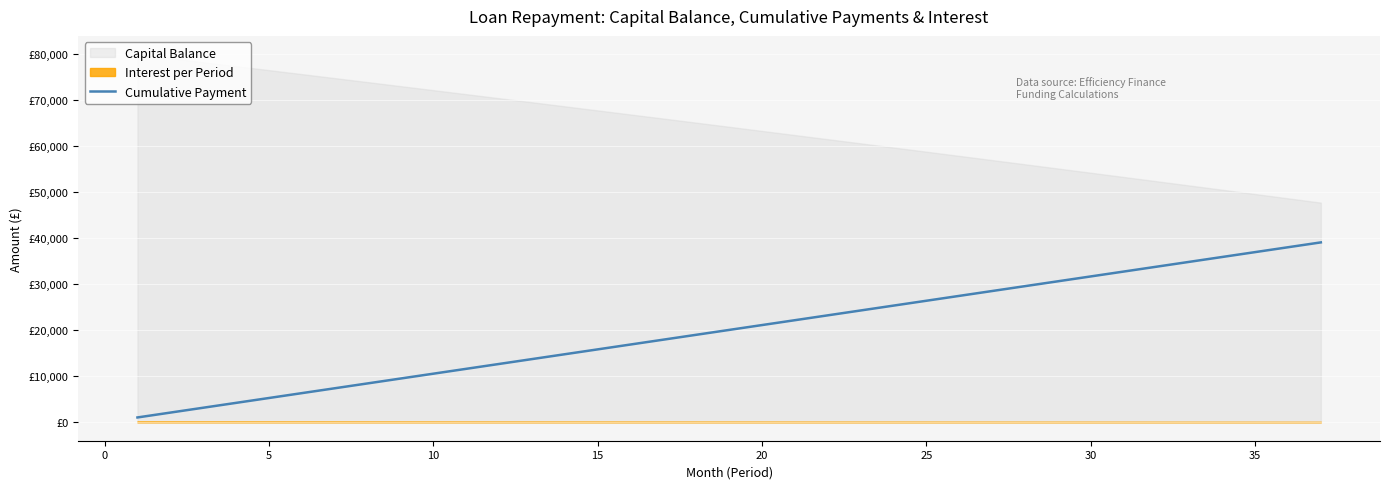

What is the average value?

20084.2